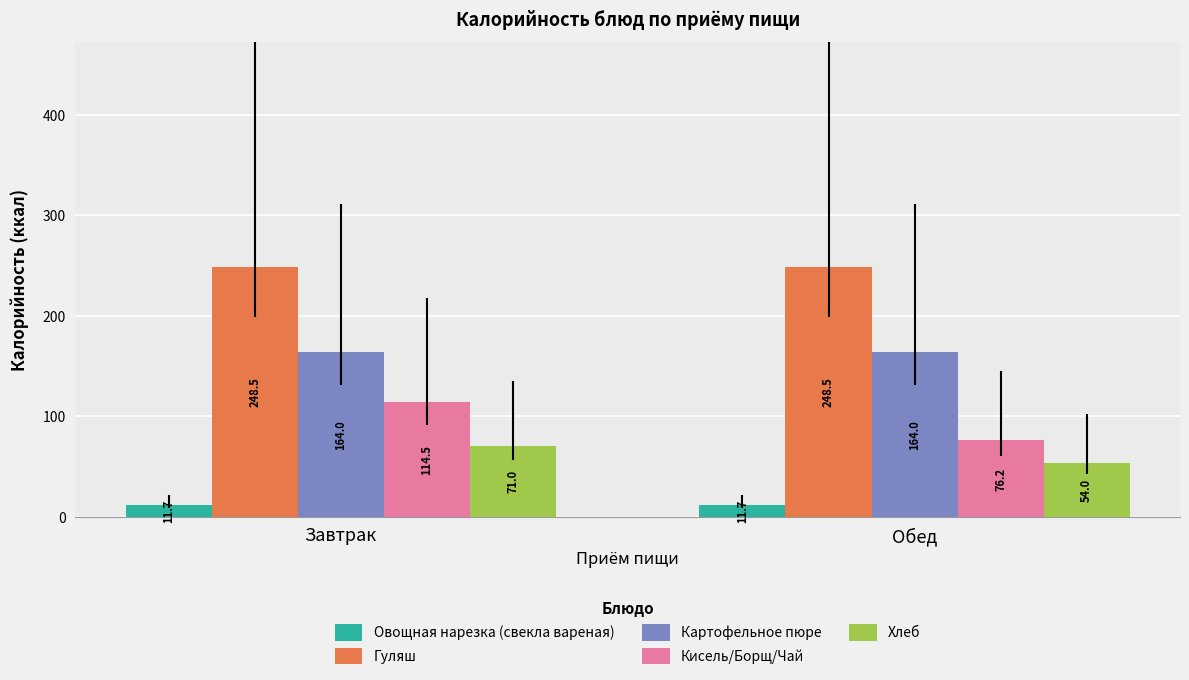

Is it true that Гуляш equals 145.4 at Обед?

False